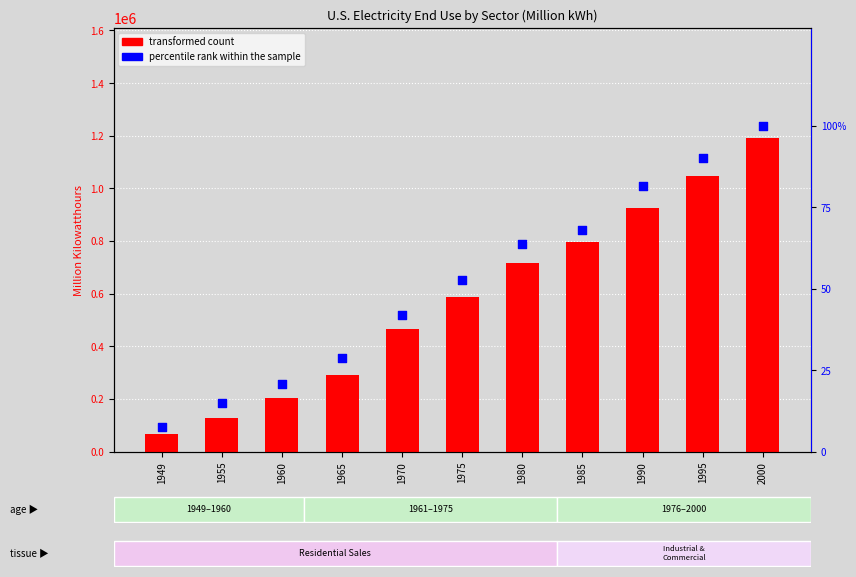

Which series has the widest spread of Y values?

transformed count